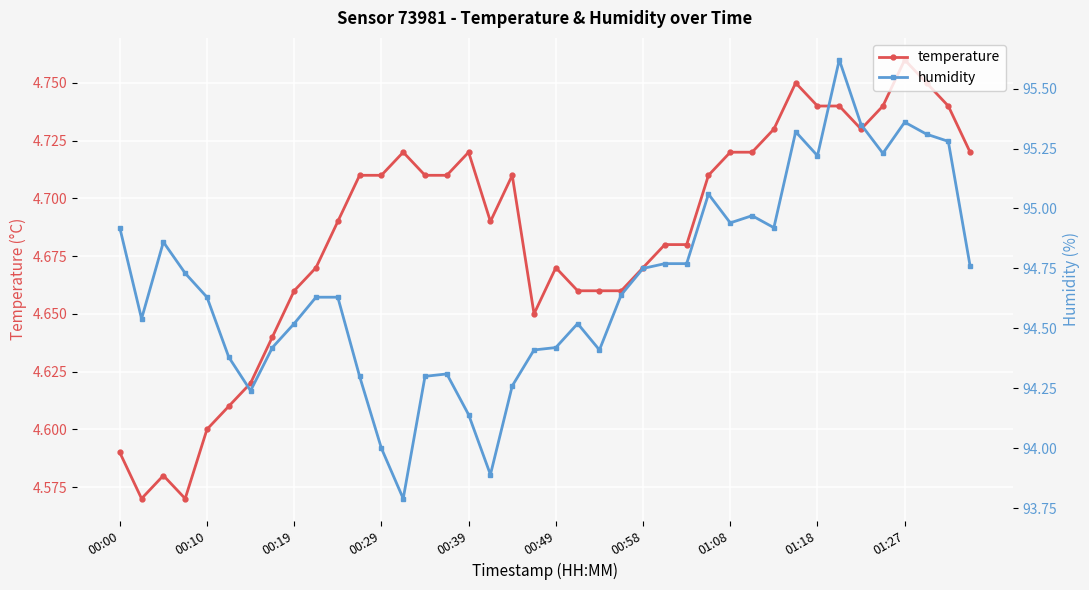

Count the temperature values in the range 4 to 5.

40